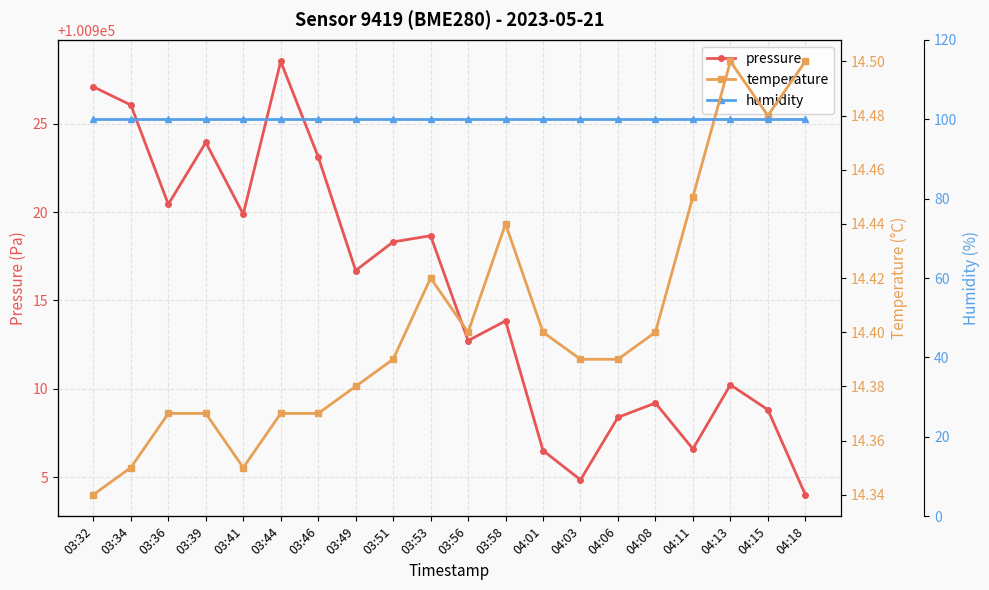

Where is pressure nearest to the value 100916?

03:49